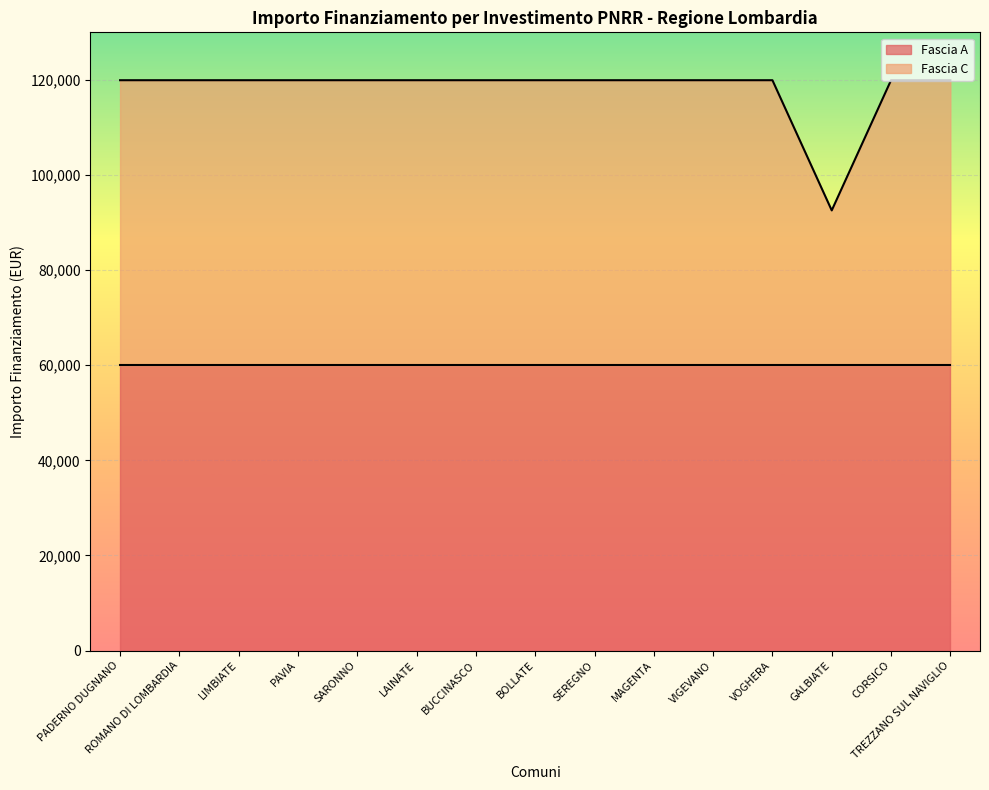

What is the approximate value of Fascia A at BUCCINASCO?

59966